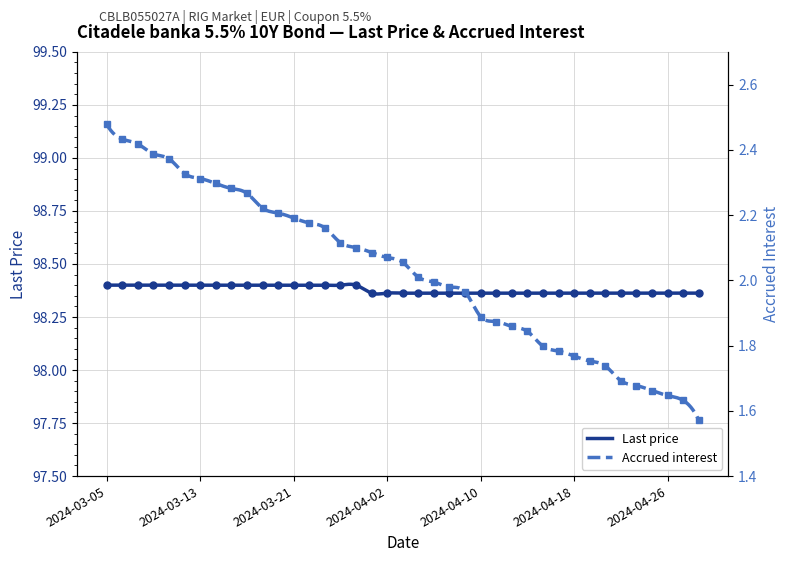

Which has a higher value, 2024-04-18 or 2024-04-22?

2024-04-18